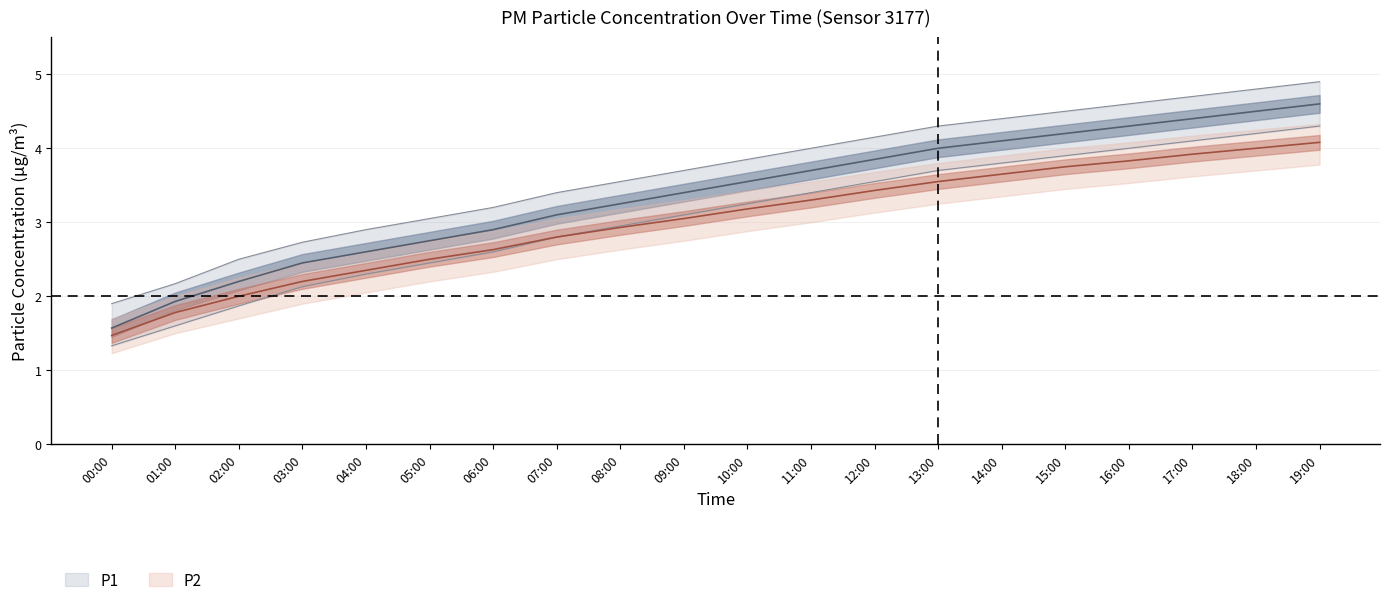

What is the difference between the P1 values at 01:00 and 17:00?

2.5